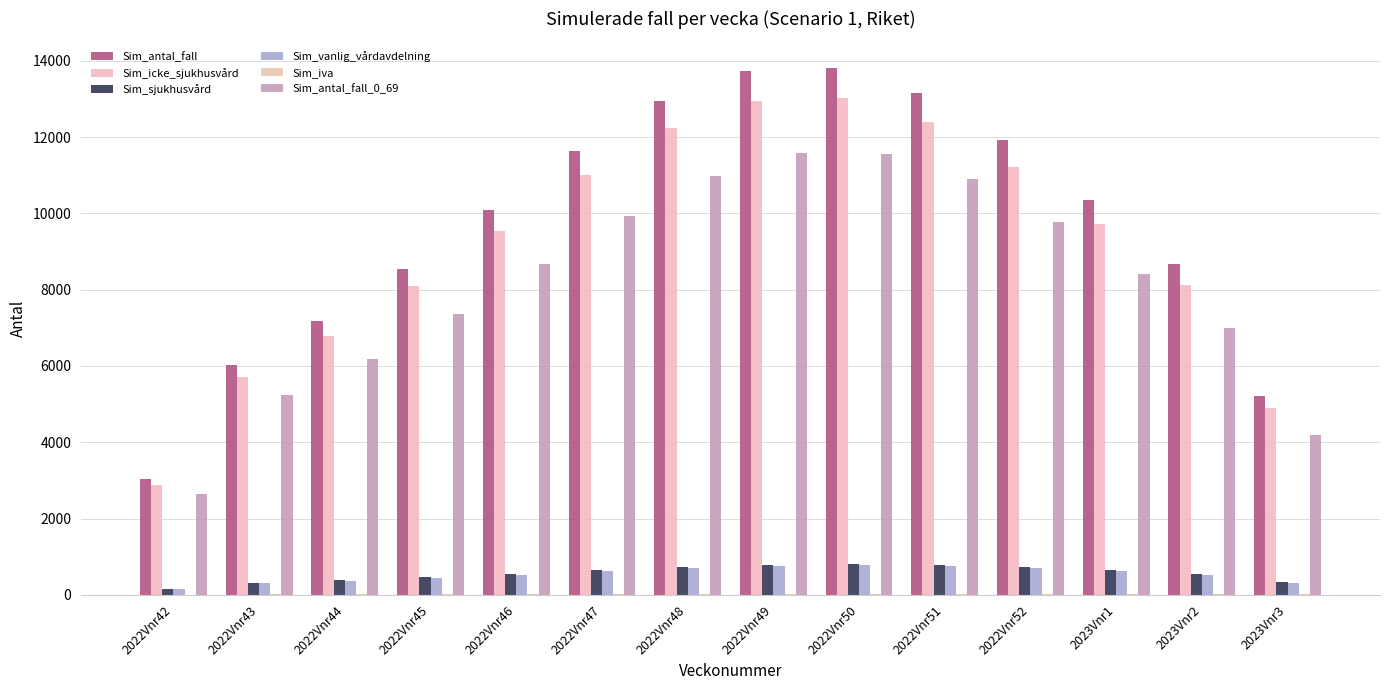

The Sim_vanlig_vårdavdelning series shows 169.7 at 2023Vnr3. True or false?

False